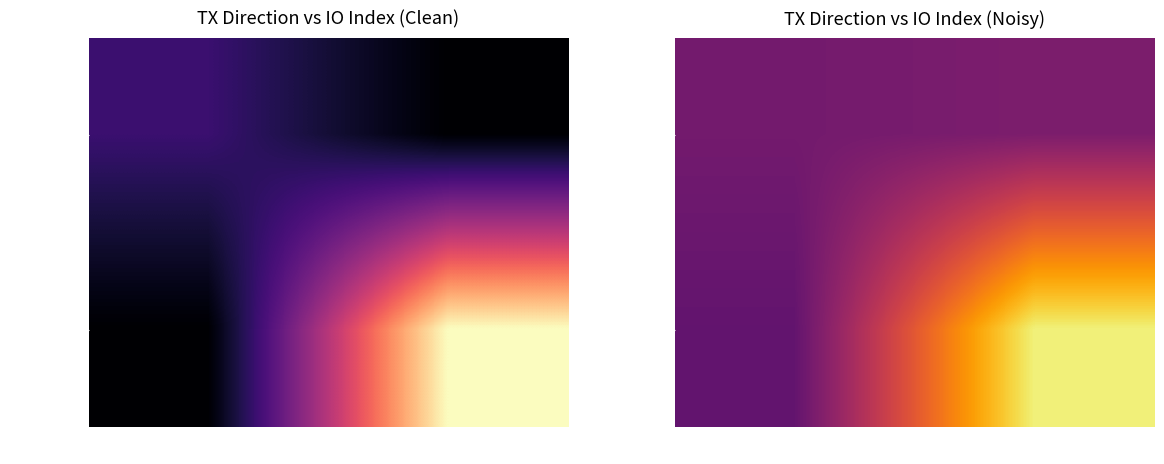

Read the 925d460e… value at -1.

2.0